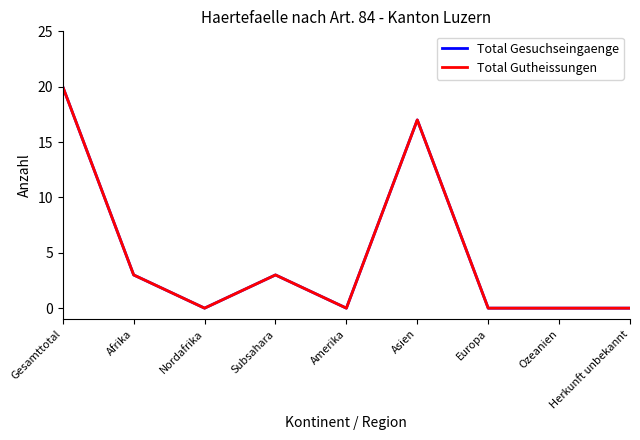

Does the chart display data point markers on the line(s)?

No